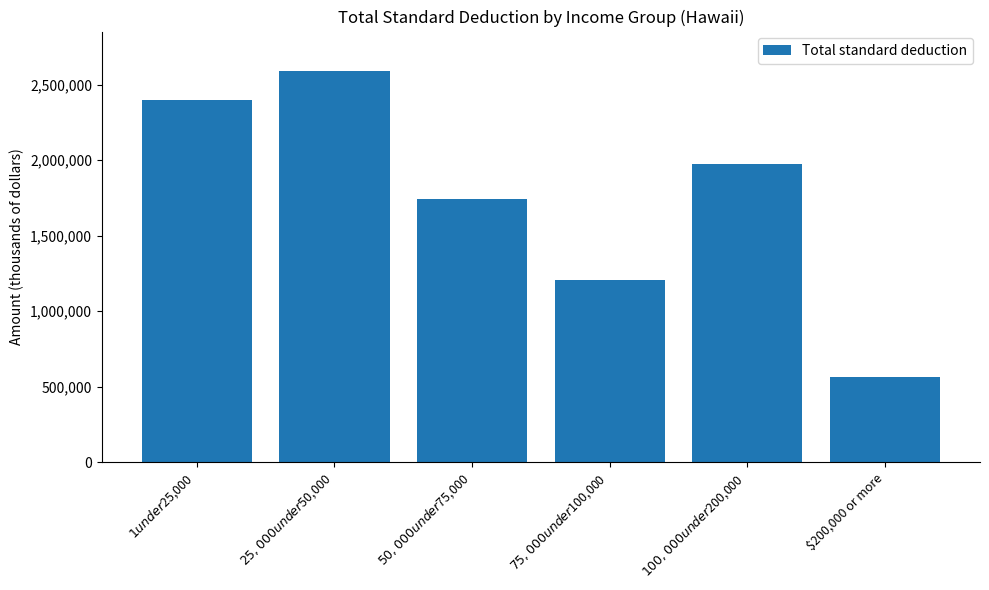

What is the difference between the maximum and minimum values?

2029337